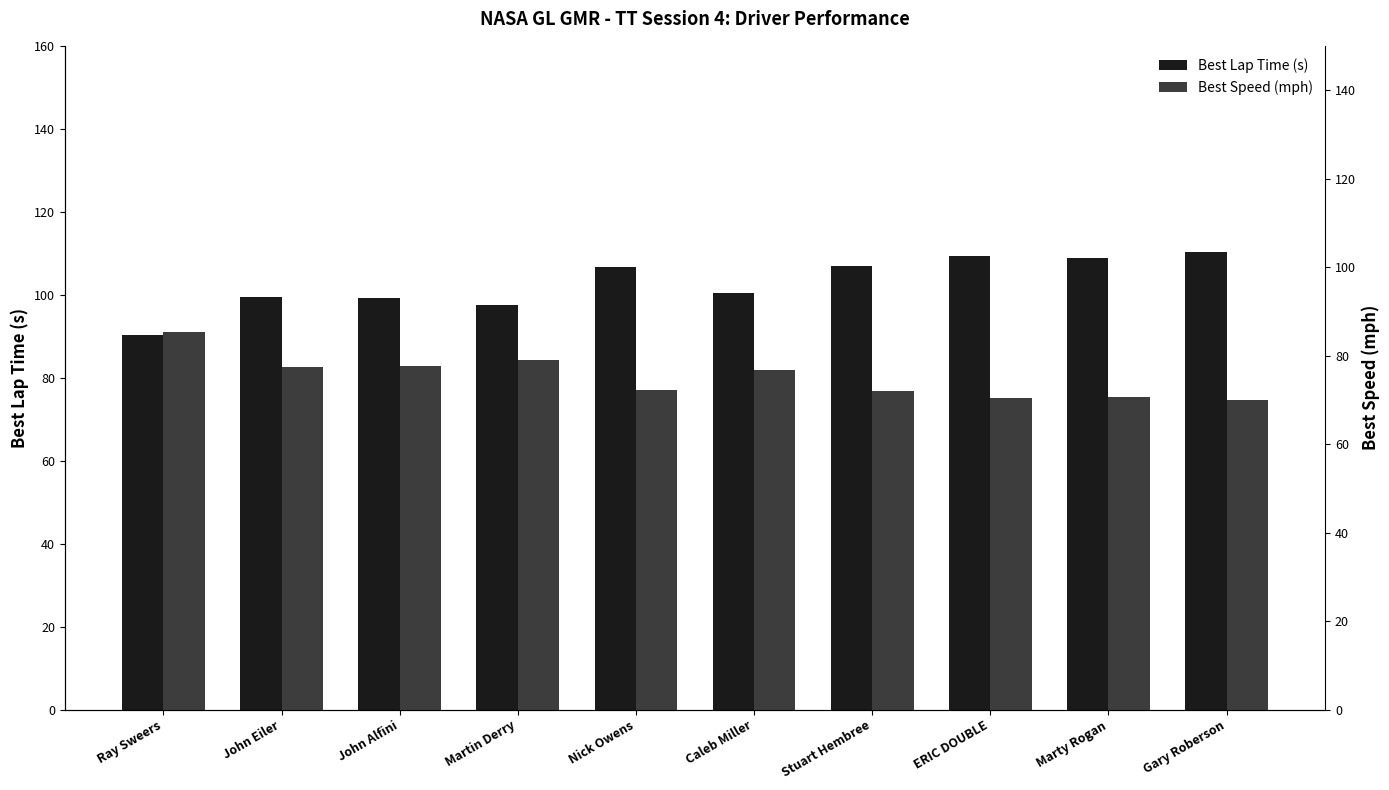

How many categories are shown in the chart?

10